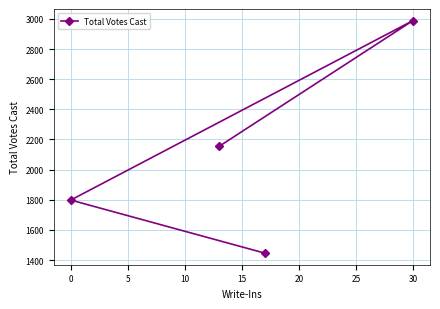

What is the minimum value shown in the chart?

1446